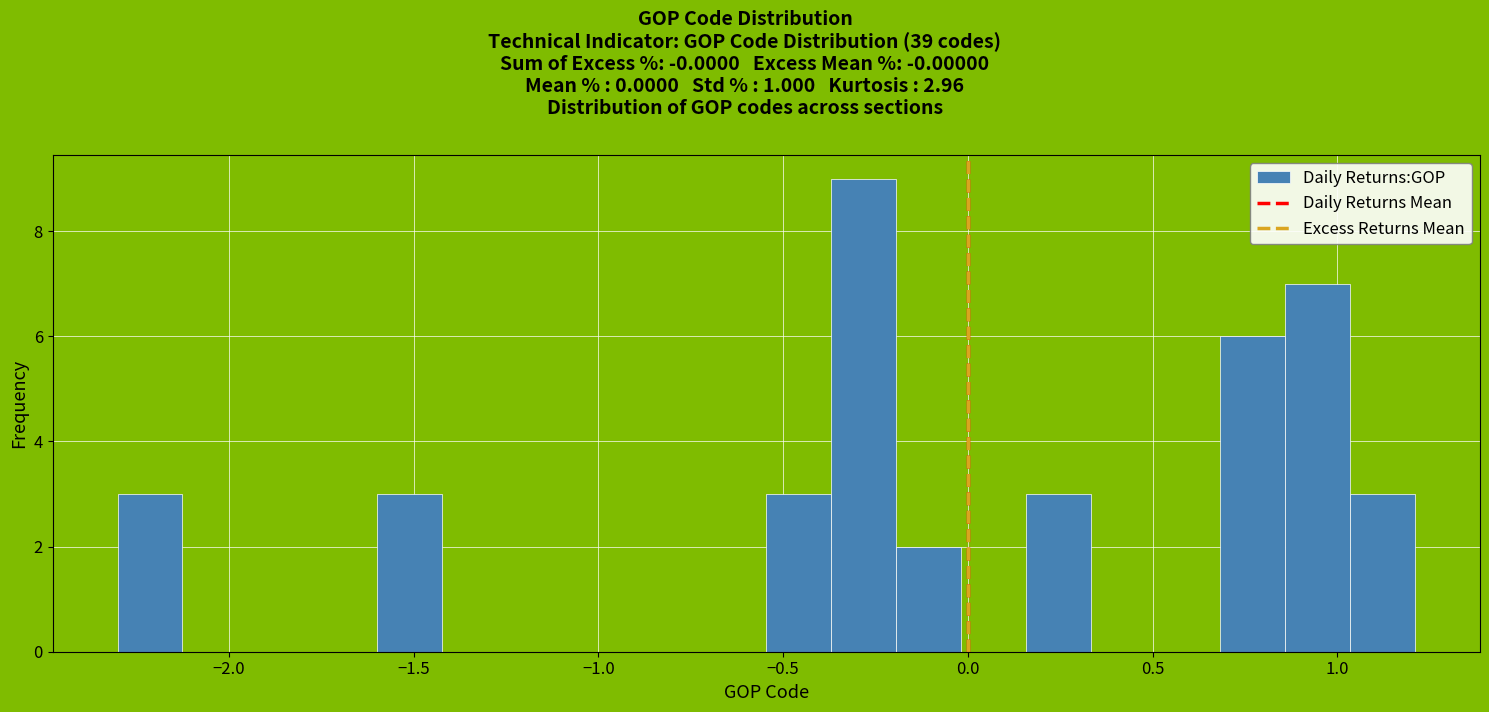

Read against the x-axis, roughly where is the centre of the tallest bar?

-0.30